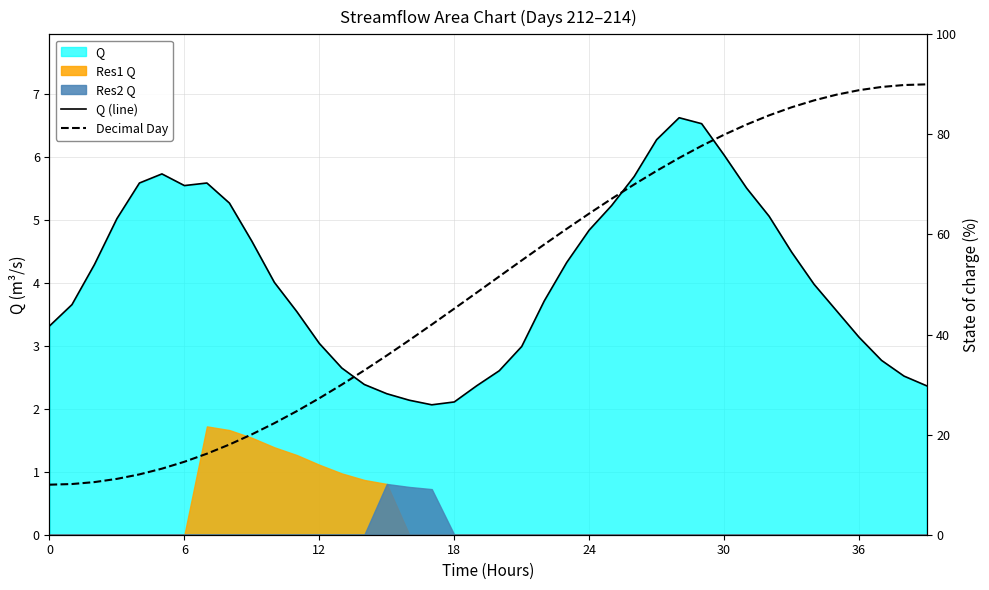

How many values in the Decimal Day series are below 51?

20